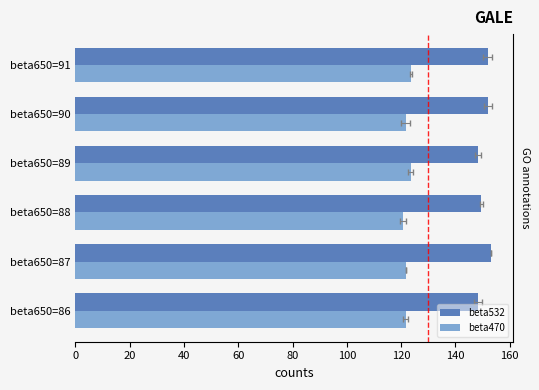

How many data points in beta532 are above 152?

1